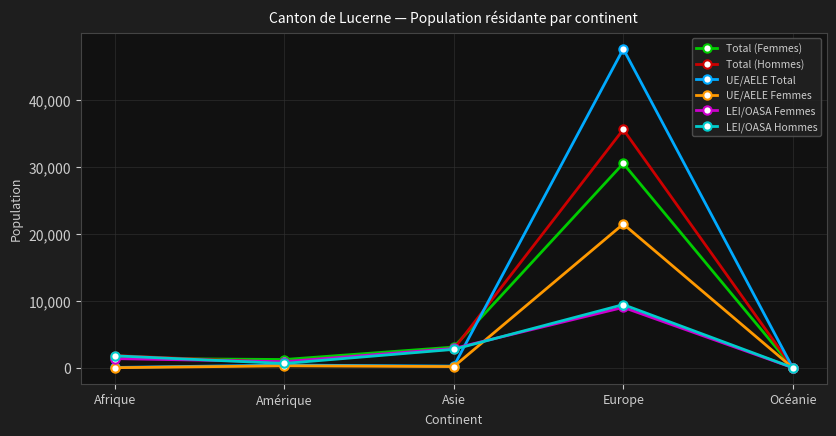

How many interior local valleys does the LEI/OASA Femmes series have?

1